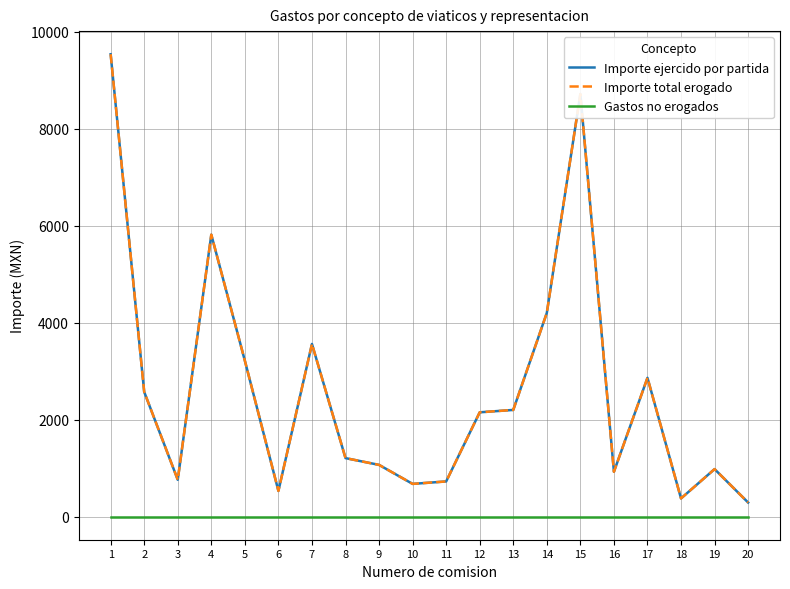

What is the spread (max minus min) of values at 3?

760.0